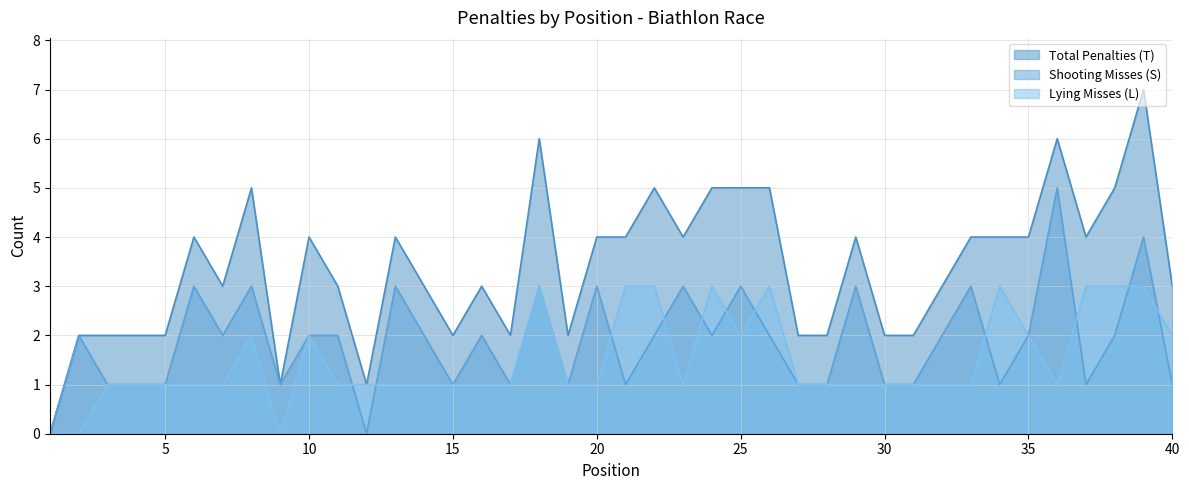

The value of Total Penalties (T) at 13 is 7. True or false?

False